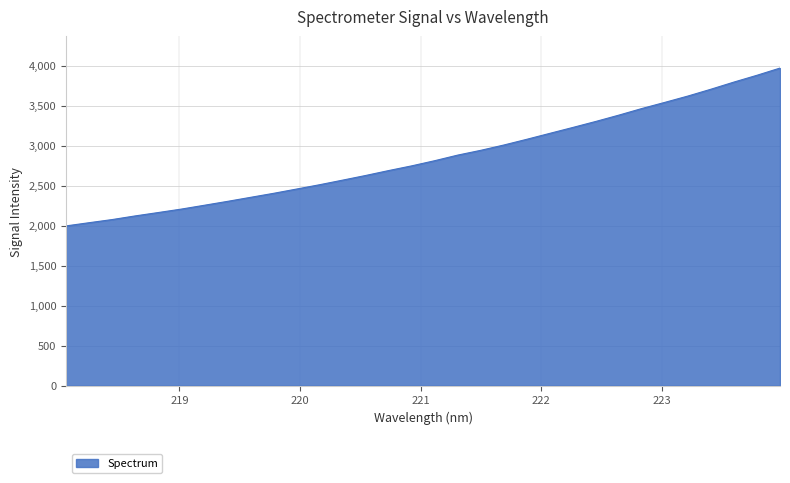

How many lines are shown in the chart?

1